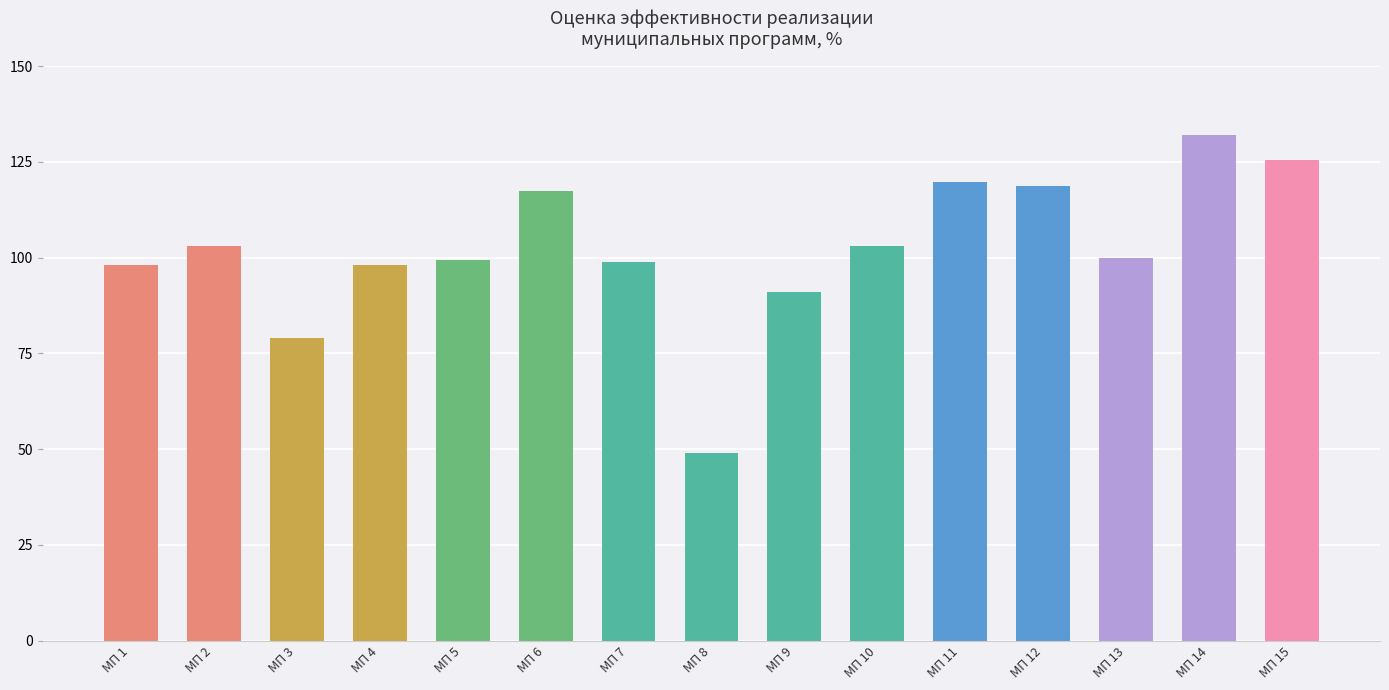

Is it true that the value at МП 8 is 49.1?

True